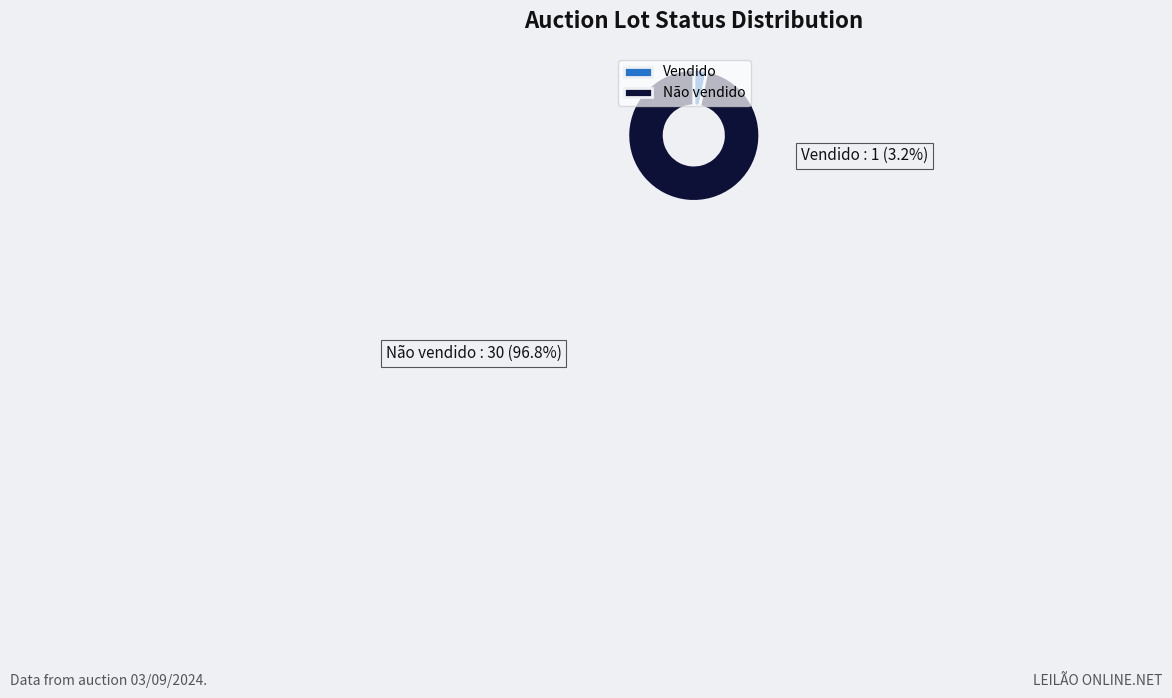

Rank the categories by value from lowest to highest.

Vendido, Não vendido